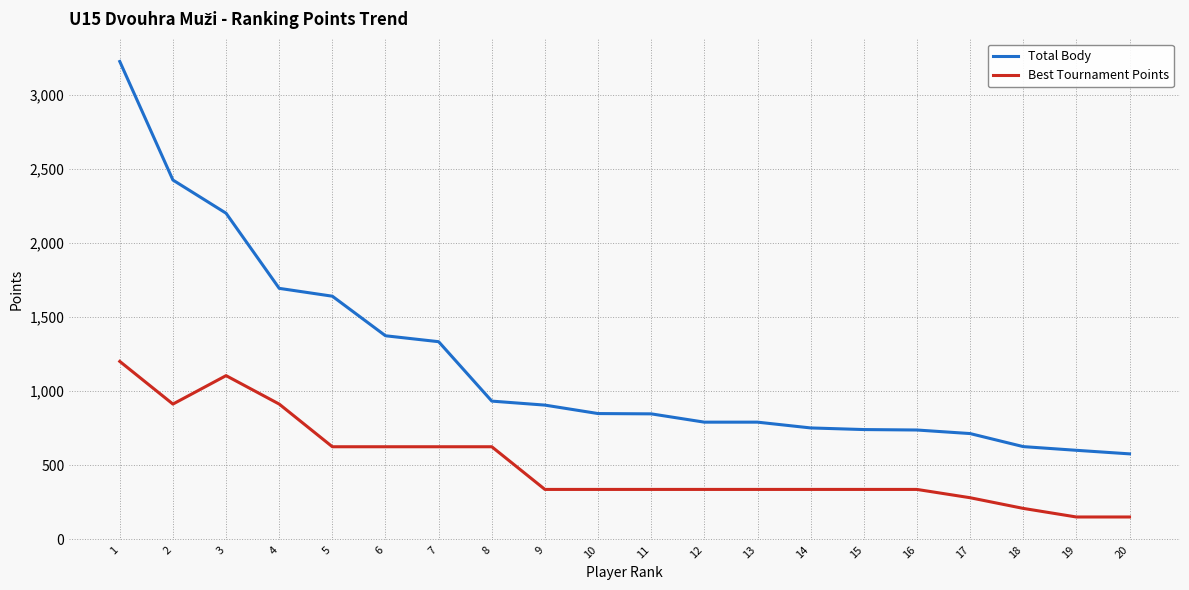

Count the number of categories in the chart.

20